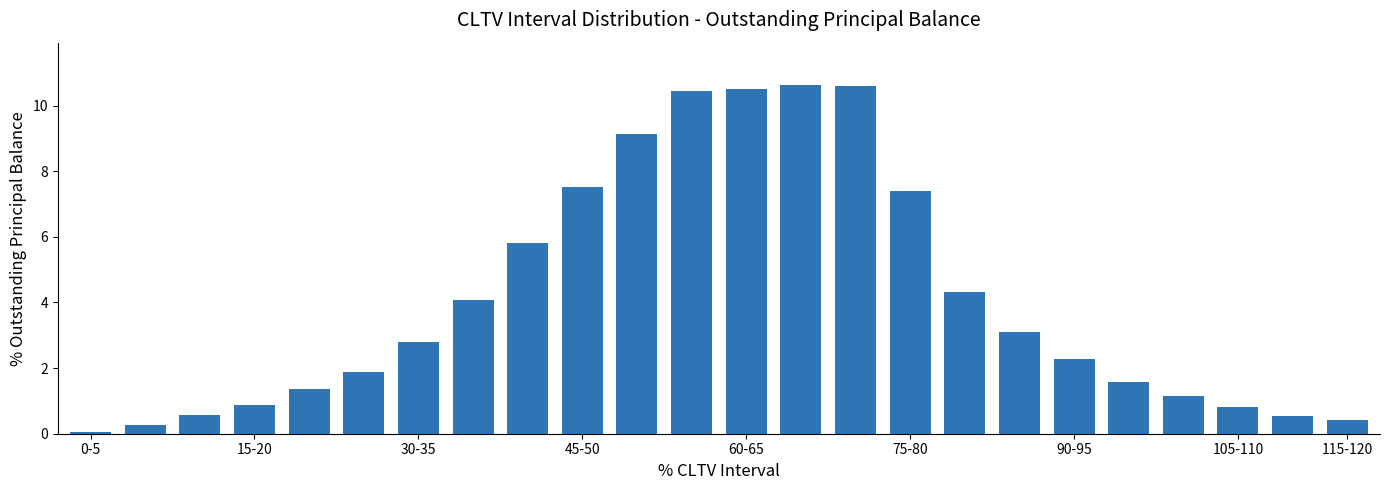

How many bars are there in total?

24